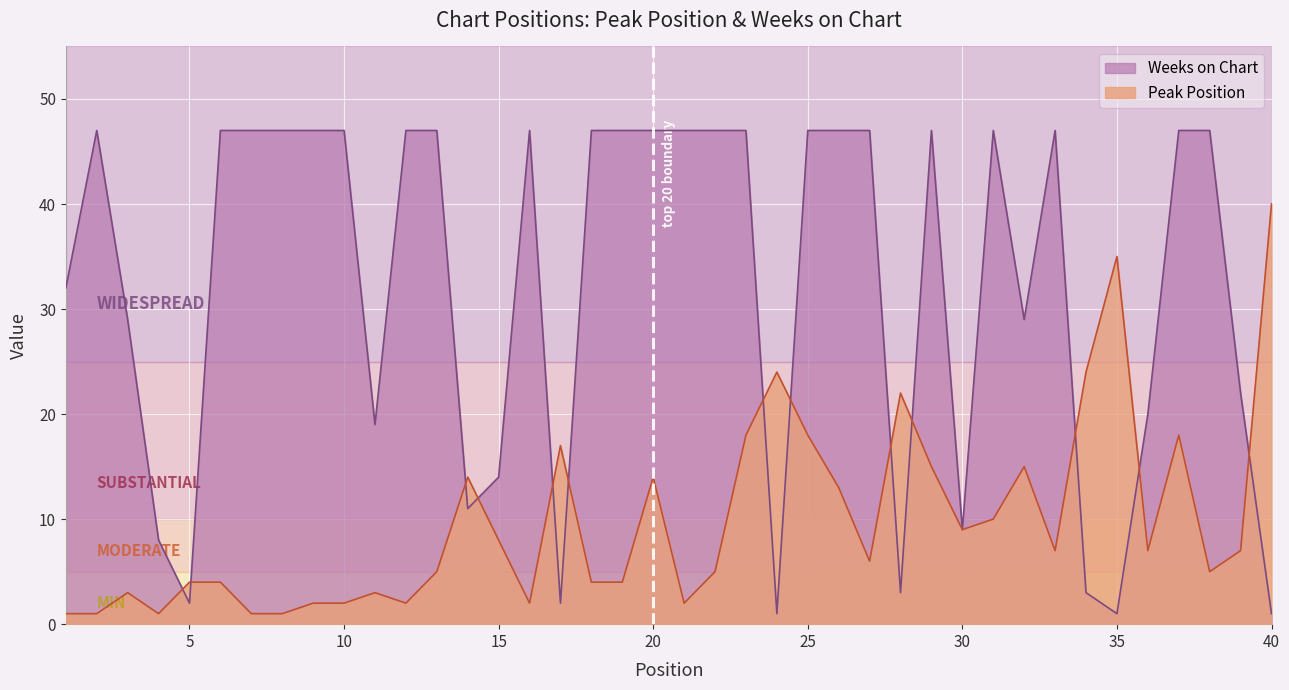

True or false: Weeks on Chart and Peak Position cross at least once.

True